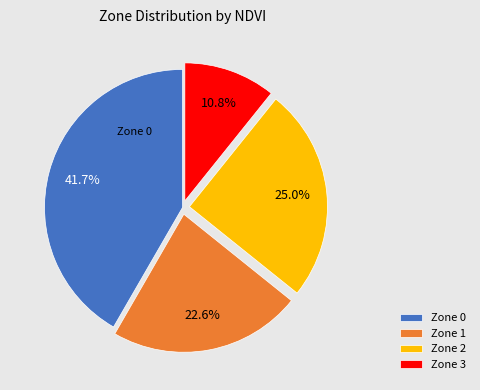

Does Zone 2 represent more than half of the total?

No